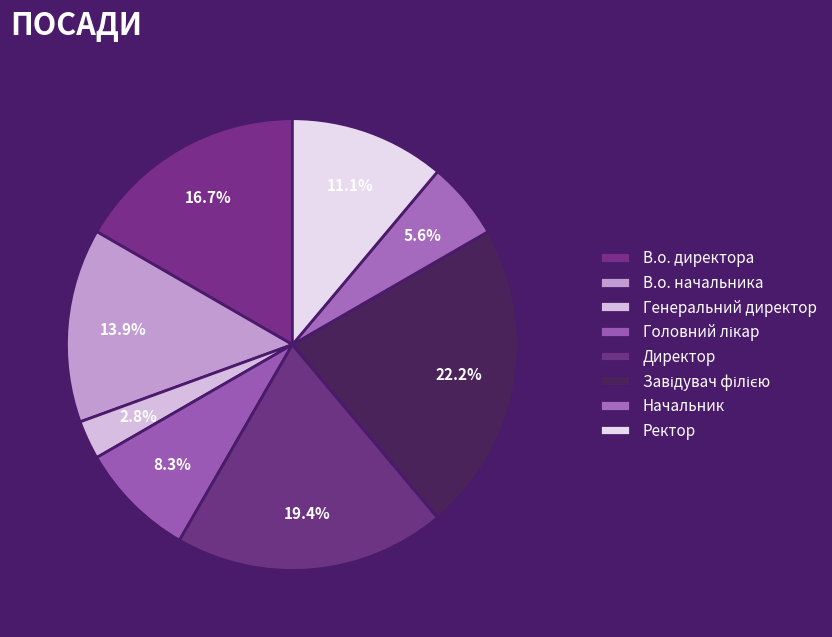

What is the smallest slice in the pie chart?

Генеральний директор